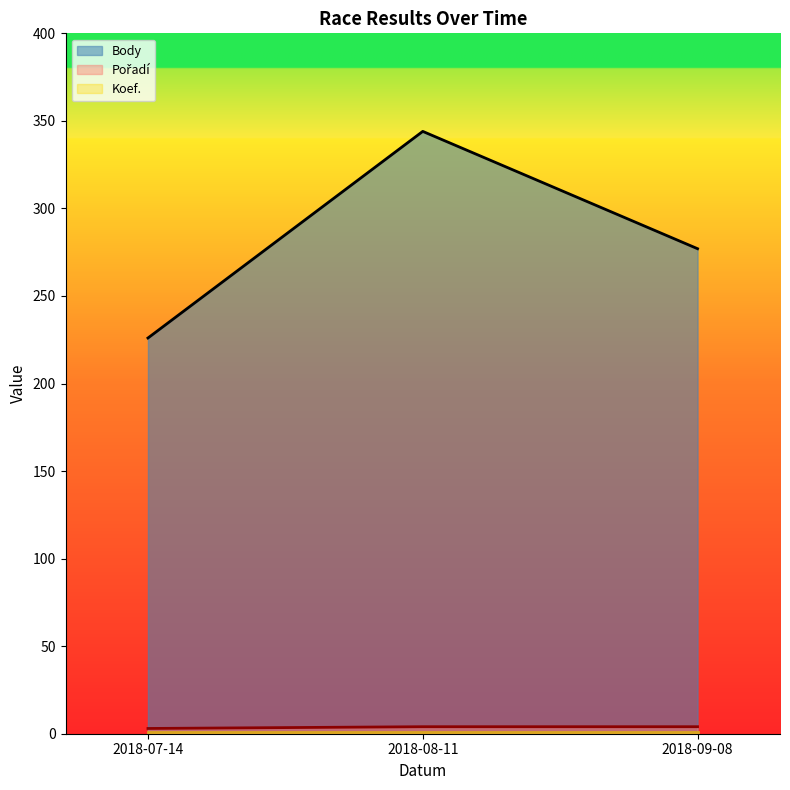

How many lines are shown in the chart?

3